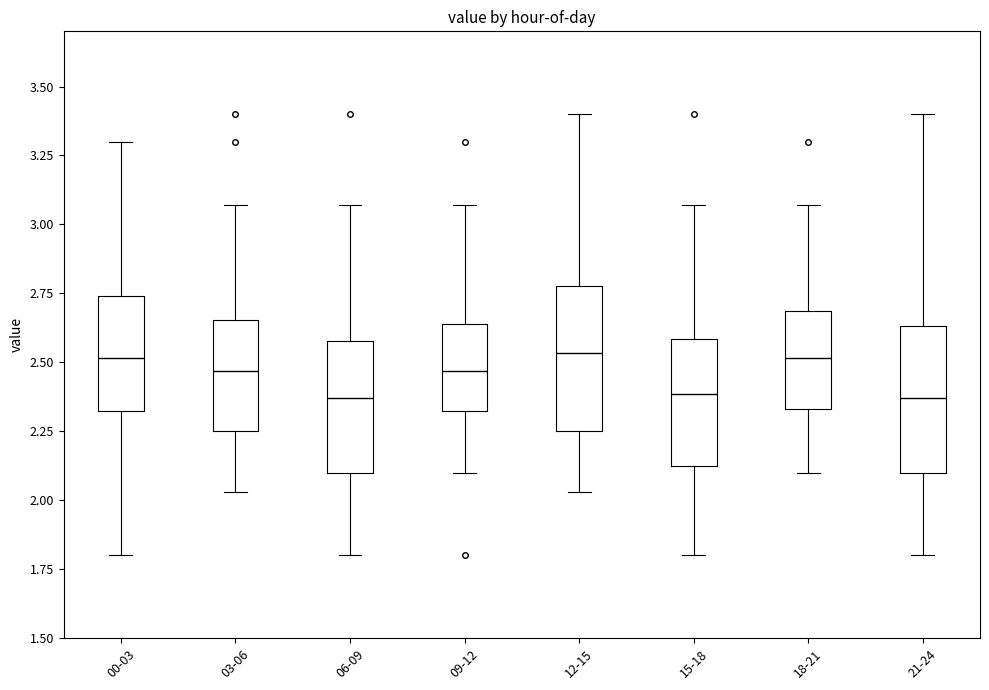

Reading left to right, transcribe this box plot: for each box, give where its median line is, the range the box spans, and where its two whiskers end, as read against the y-axis. The values are not printed on the chart, so give them approximately, as read against the axis.

00-03: median 2.50, box 2.30 to 2.75, whiskers 1.80 to 3.30
03-06: median 2.45, box 2.25 to 2.65, whiskers 2.05 to 3.05
06-09: median 2.35, box 2.10 to 2.60, whiskers 1.80 to 3.05
09-12: median 2.45, box 2.30 to 2.65, whiskers 2.10 to 3.05
12-15: median 2.55, box 2.25 to 2.80, whiskers 2.05 to 3.40
15-18: median 2.40, box 2.10 to 2.60, whiskers 1.80 to 3.05
18-21: median 2.50, box 2.35 to 2.70, whiskers 2.10 to 3.05
21-24: median 2.35, box 2.10 to 2.65, whiskers 1.80 to 3.40